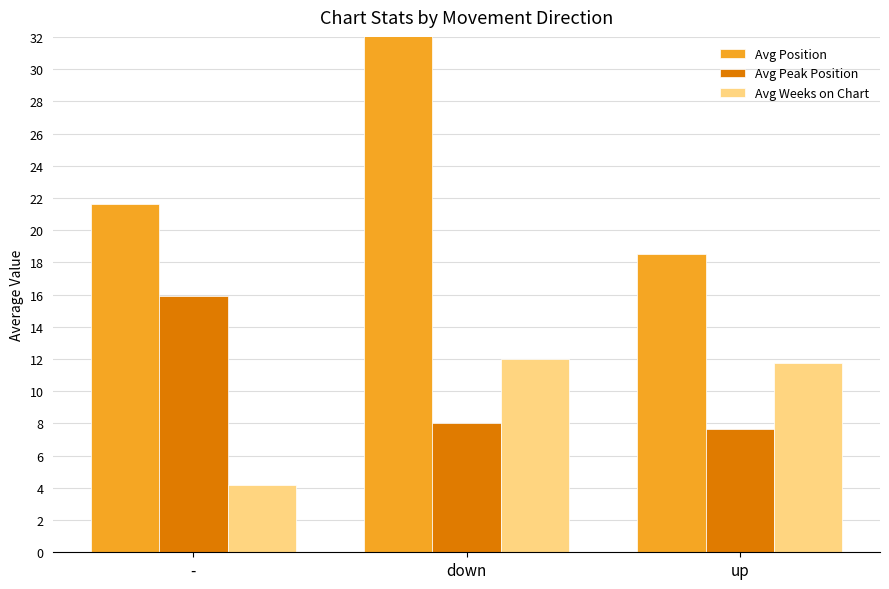

Which category has the lowest value across all series?

-